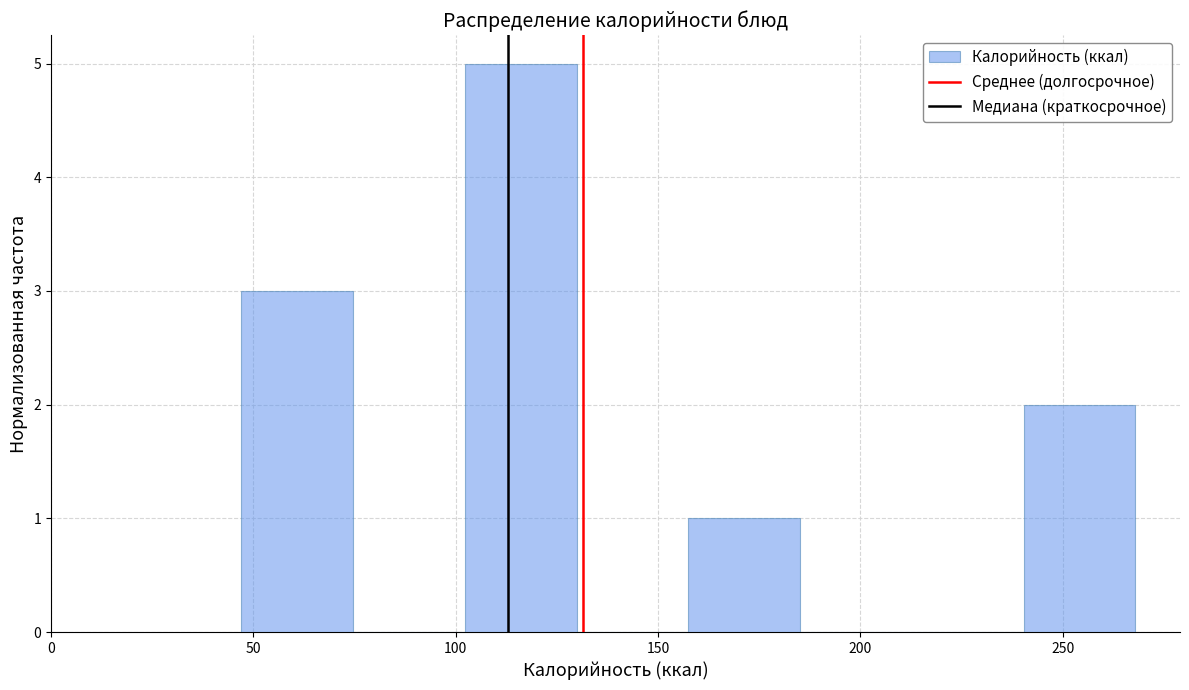

How tall is the bar that spans 155 to 185 on the x-axis? Neither the bar edges nor the heights are printed on the chart, so give them approximately, as read against the axes.

1